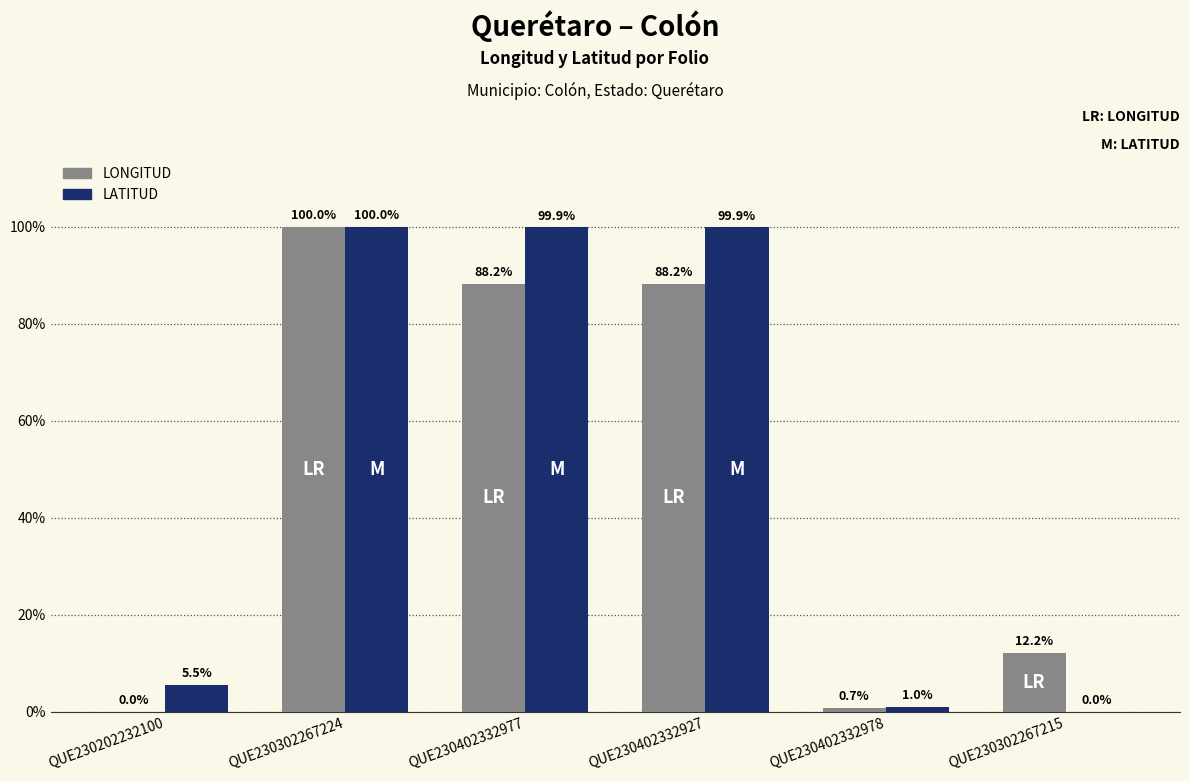

What are all the series names shown in the legend?

LONGITUD, LATITUD